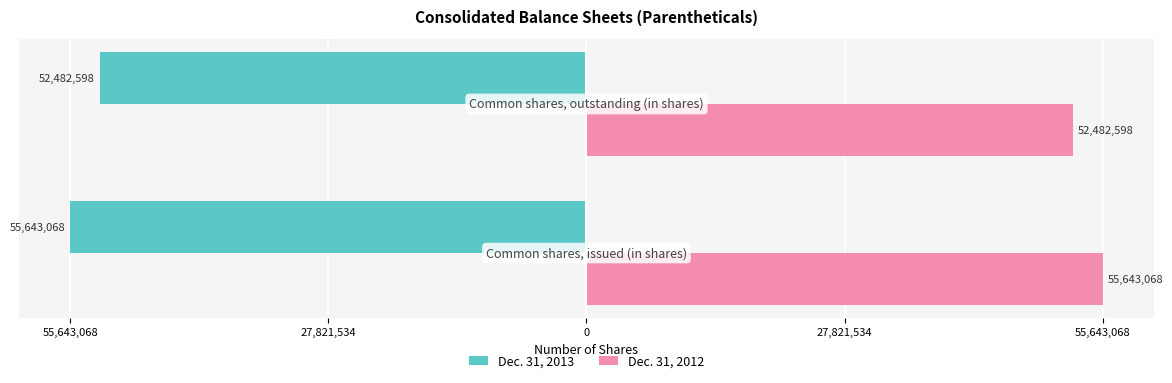

What is the greatest value displayed?

55643068